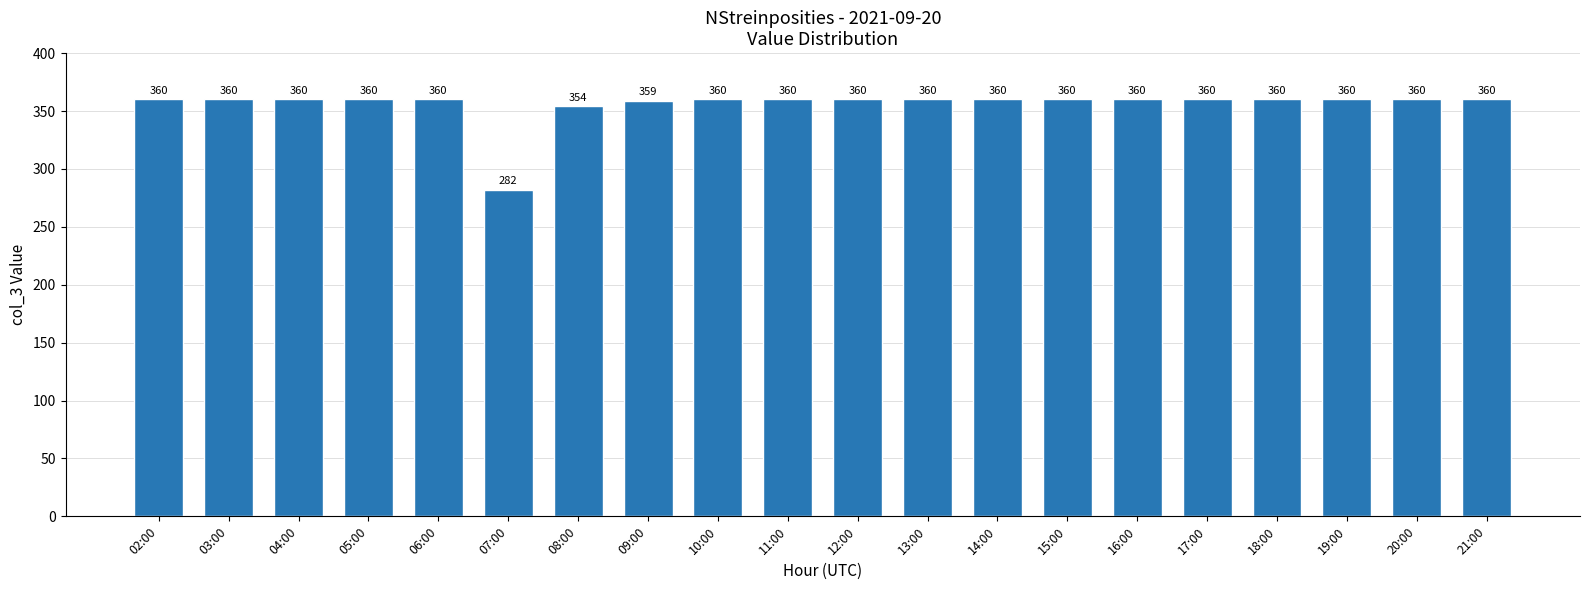

What is the minimum value shown in the chart?

282